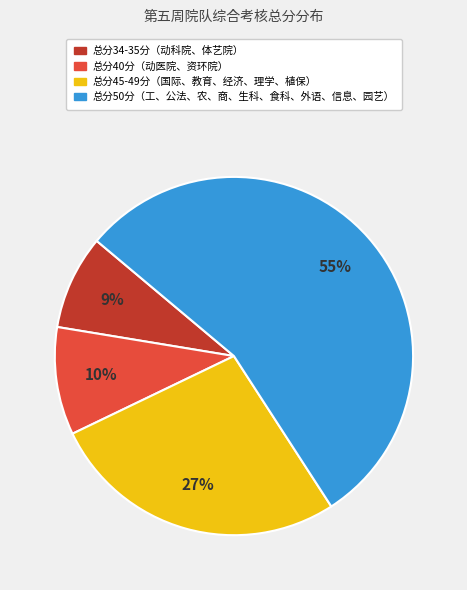

Is there a majority slice in this chart?

Yes